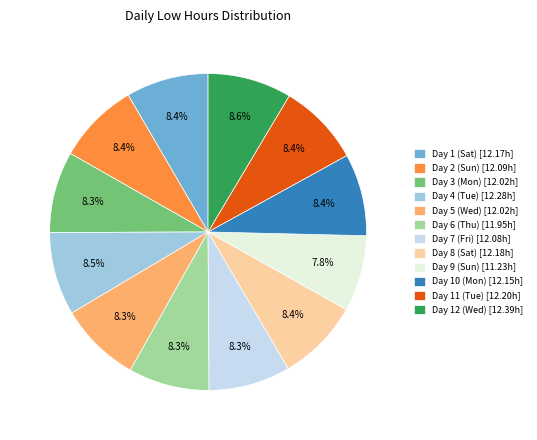

What is the total percentage of Day 12 (Wed) and Day 5 (Wed)?

16.9%